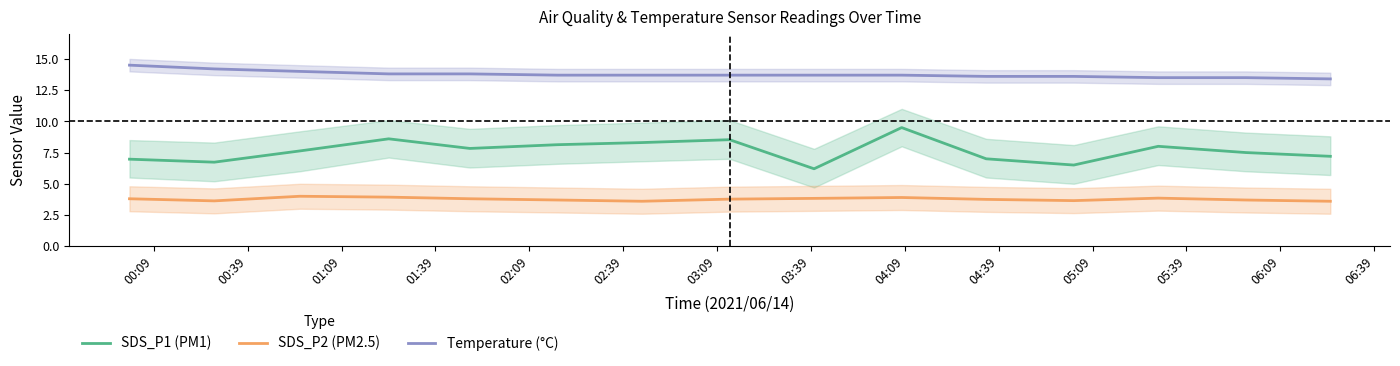

True or false: Temperature (°C) and SDS_P1 (PM1) cross at least once.

False